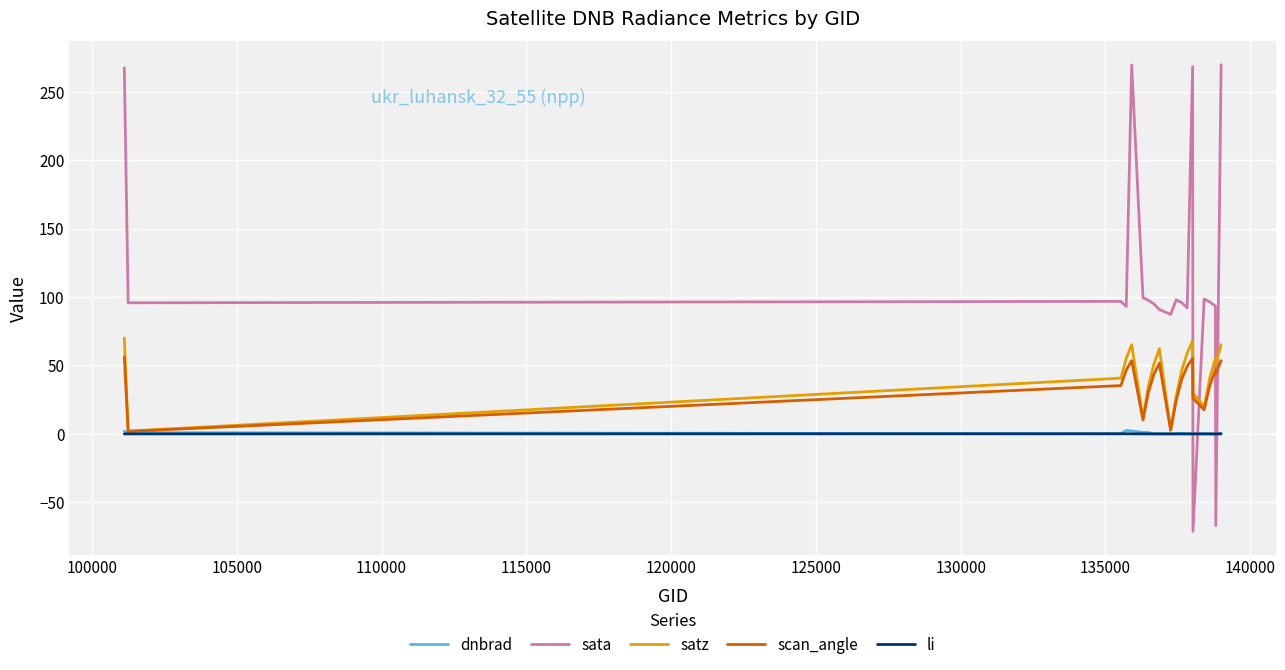

What is the maximum value shown in the chart?

269.7